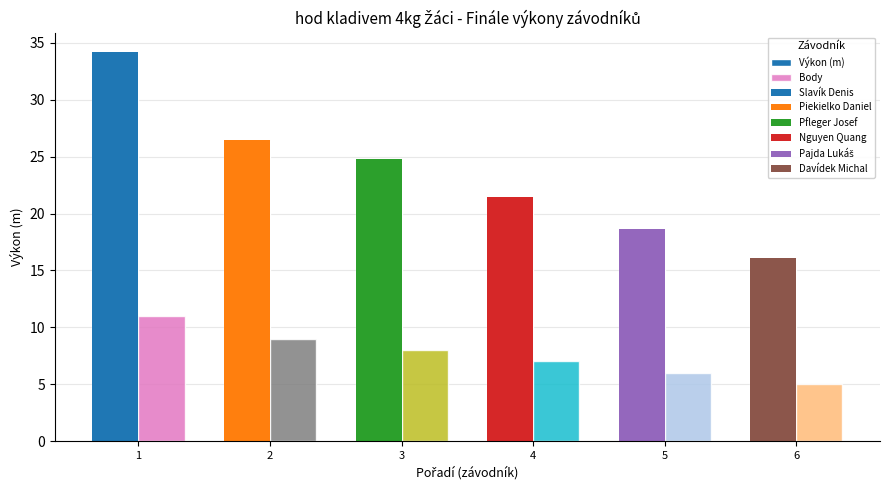

What is the value of the Body bar at the 4th from the left?

7.0